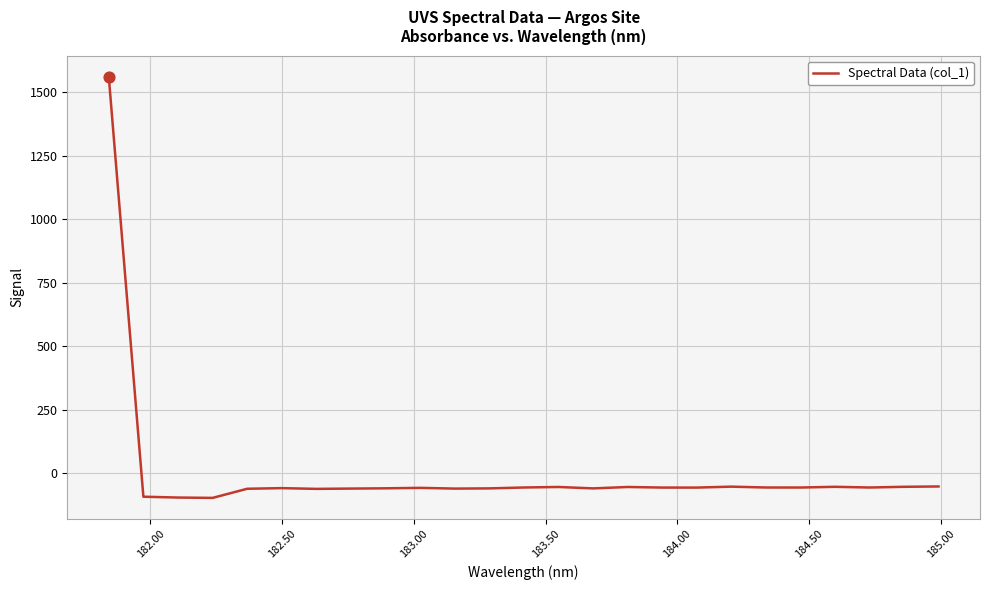

What is the smallest value displayed?

-96.5